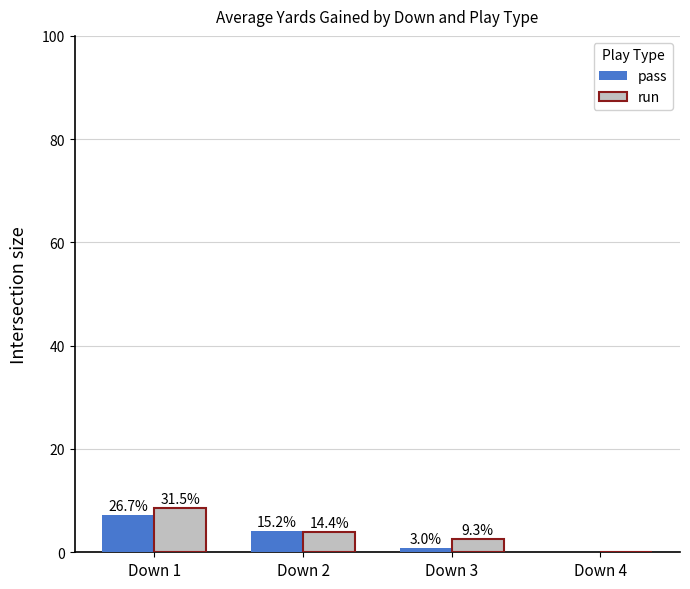

Are the bars horizontal?

No